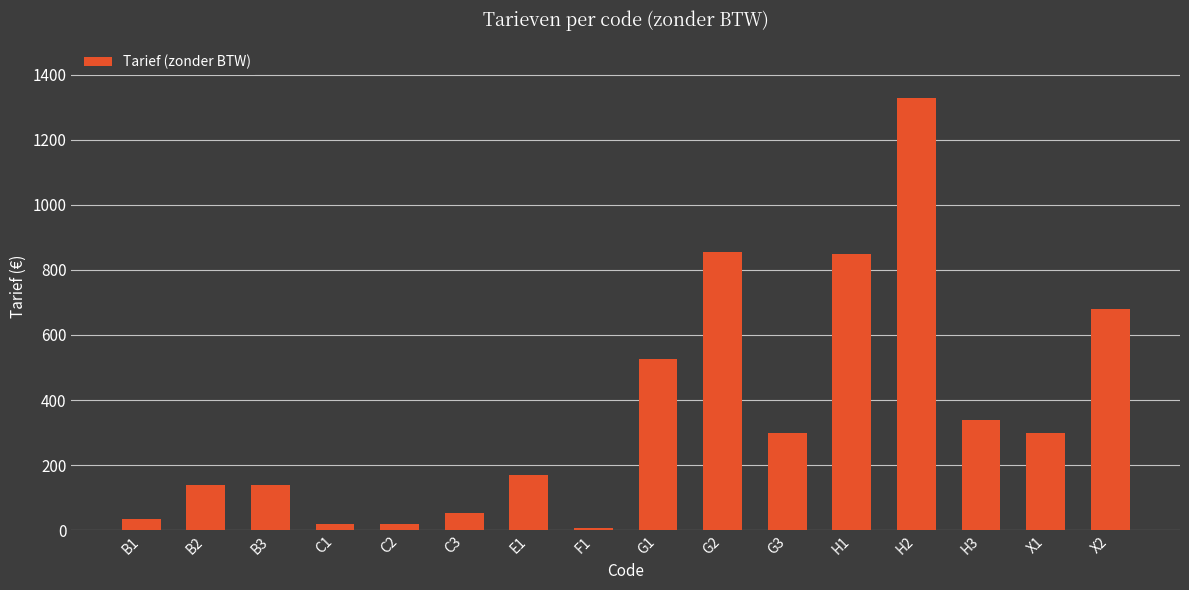

What is the difference between the second highest and minimum values?

849.0